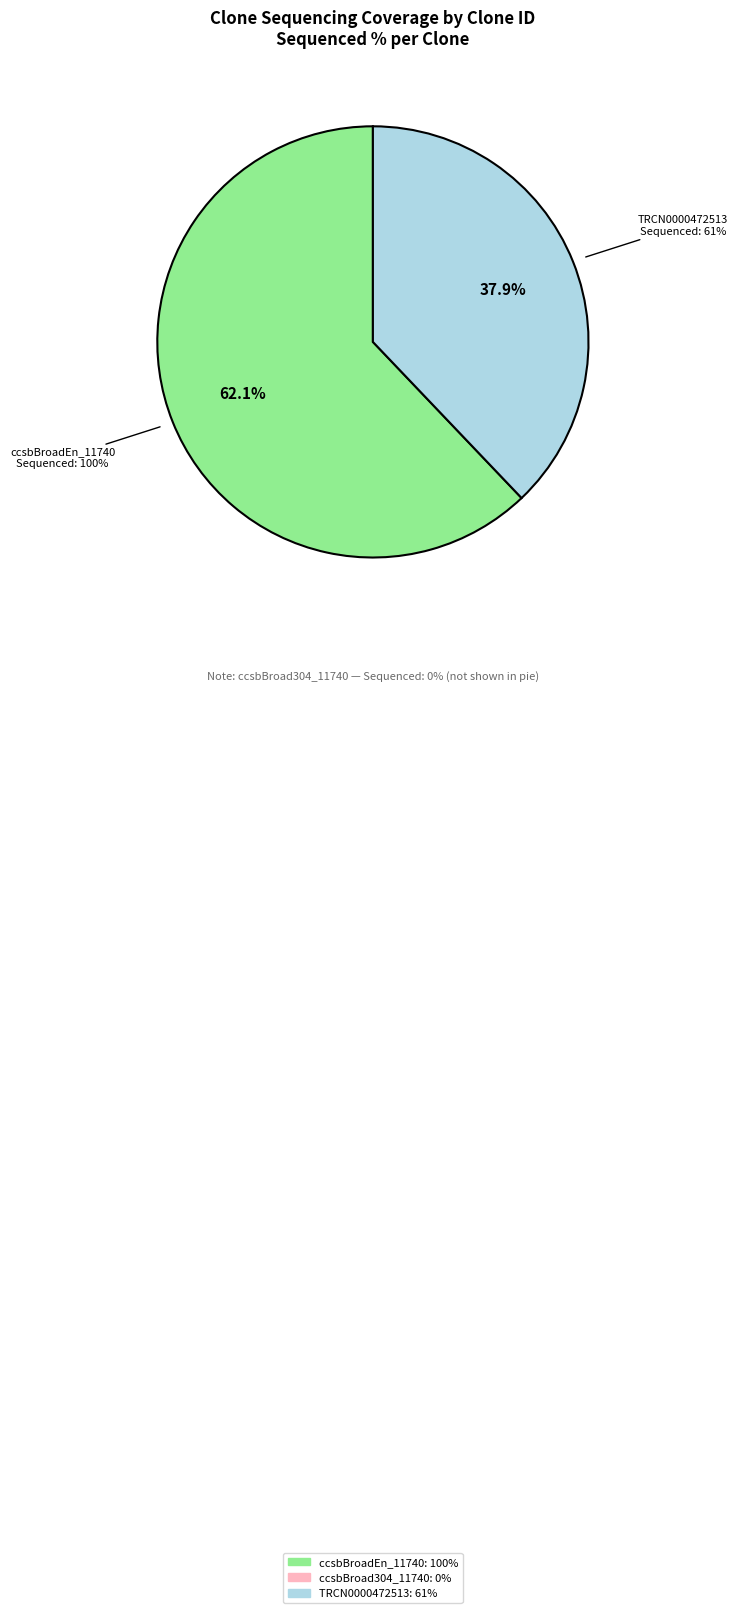

Is there a majority slice in this chart?

Yes